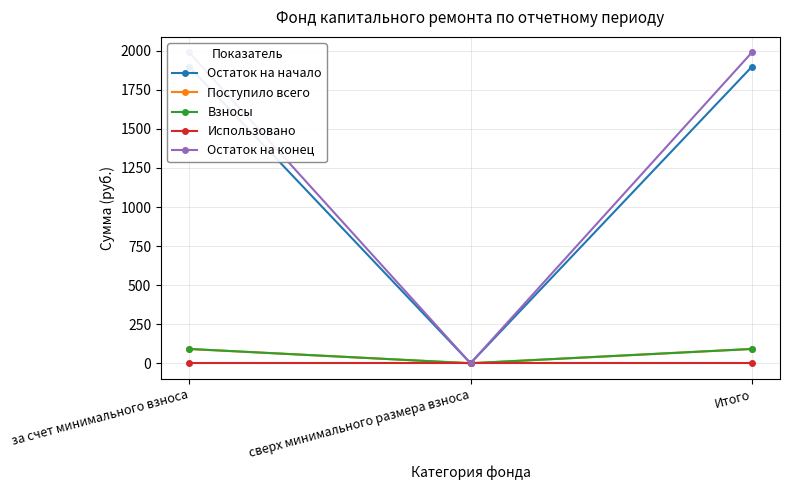

Is the value of Использовано at сверх минимального размера взноса greater than the value of Остаток на конец at Итого?

No